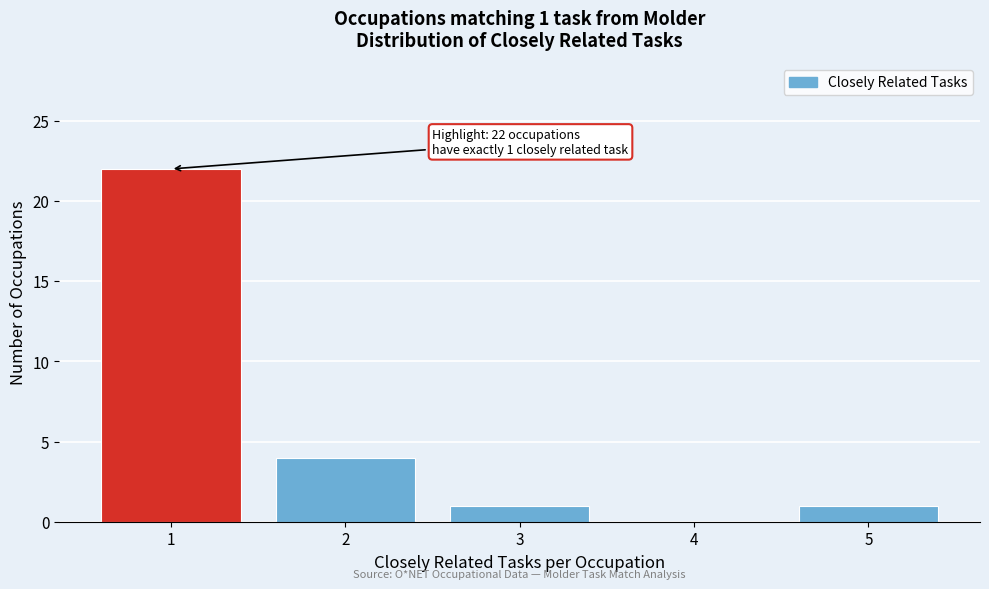

Reading right to left, extract all data points from this chart.

5=1	4=0	3=1	2=4	1=22